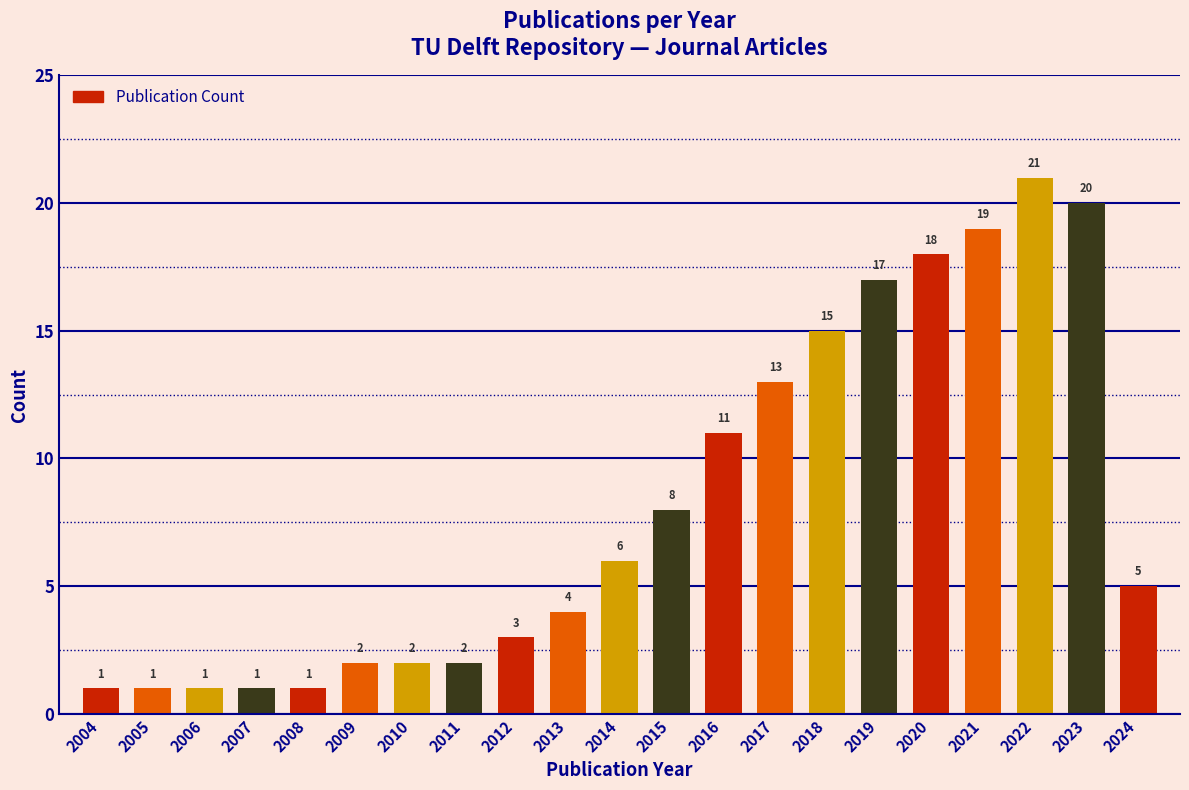

Reading right to left, list all the values displayed in this chart.

2024=5	2023=20	2022=21	2021=19	2020=18	2019=17	2018=15	2017=13	2016=11	2015=8	2014=6	2013=4	2012=3	2011=2	2010=2	2009=2	2008=1	2007=1	2006=1	2005=1	2004=1